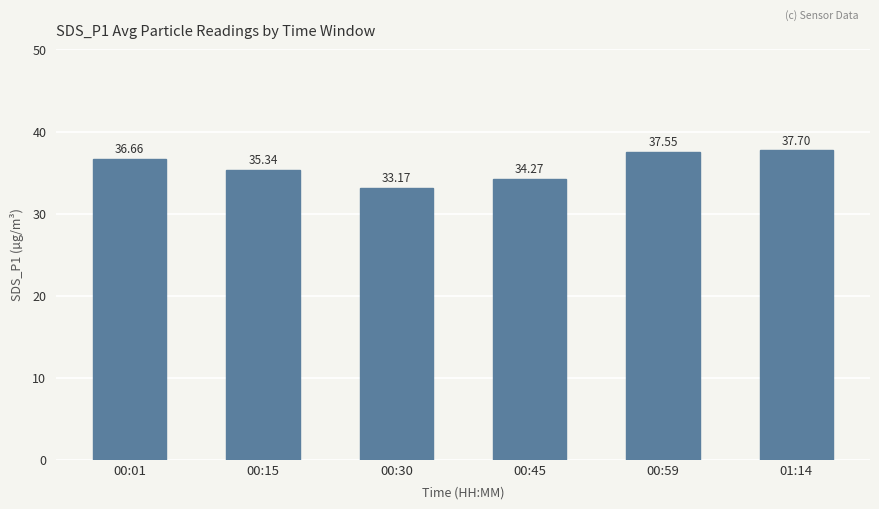

What is the change in value from 00:30 to 00:59?

+4.4